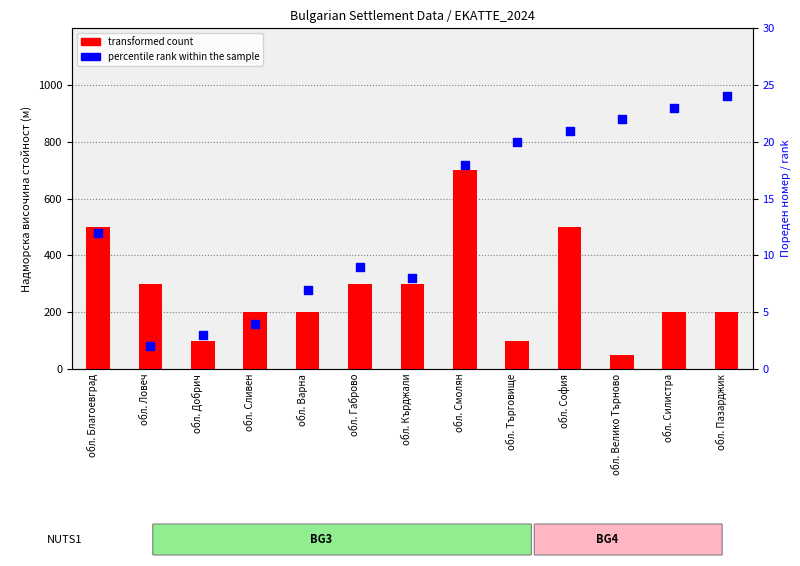

Which series contains the highest Y value?

transformed count